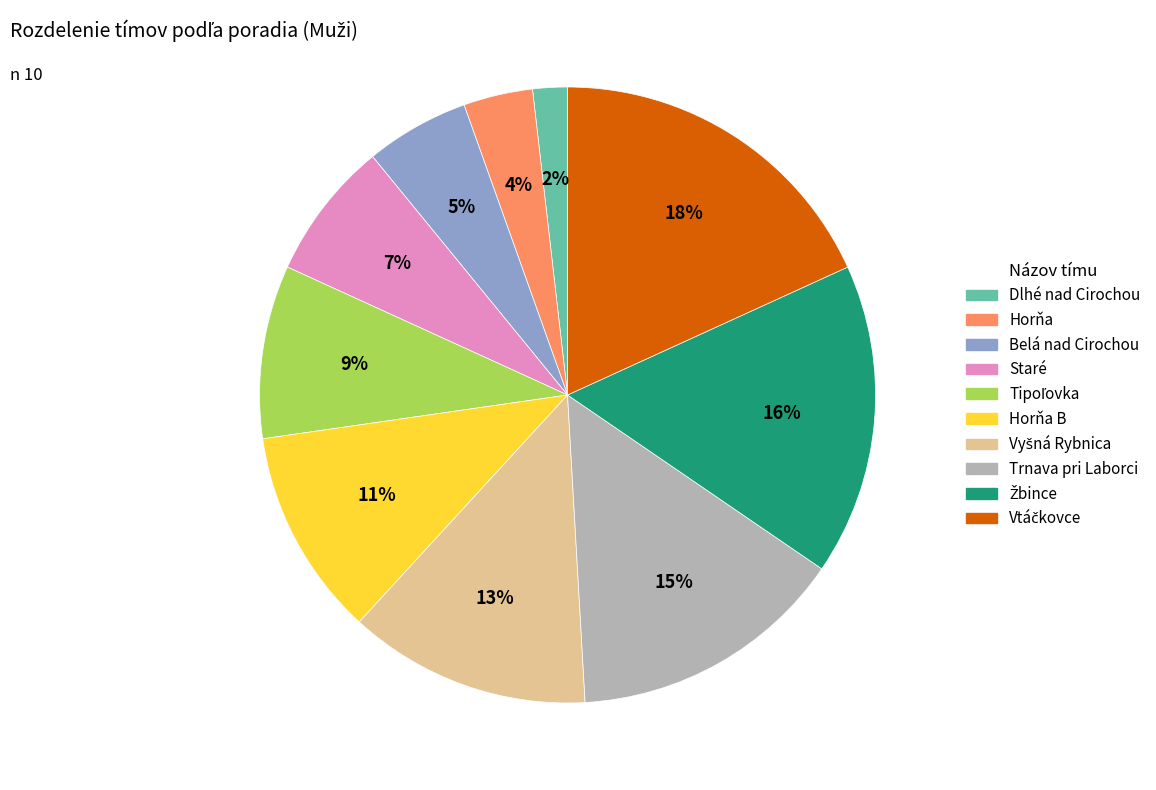

To the nearest percent, what is the average slice percentage?

10%